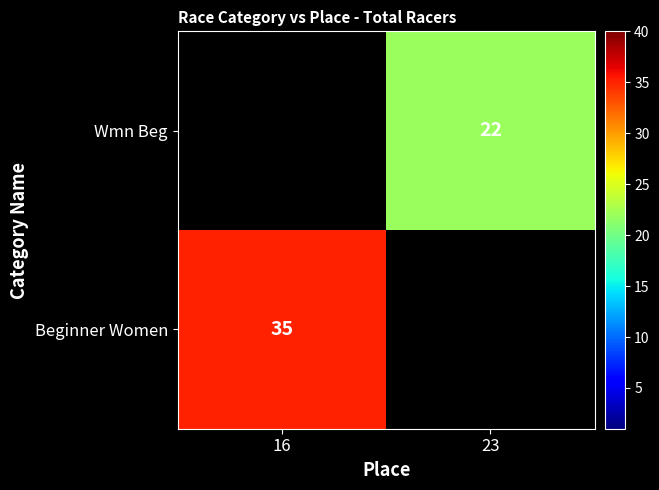

The value of Beginner Women at 16 is 11. True or false?

False